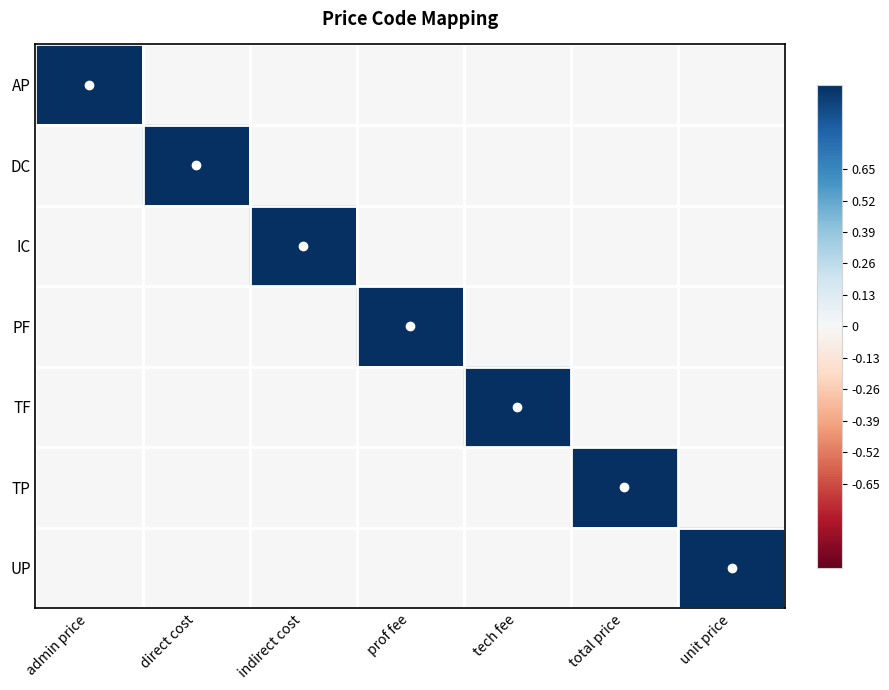

Reading right to left, what are all the values shown in this chart?

AP: unit price=0	total price=0	tech fee=0	prof fee=0	indirect cost=0	direct cost=0	admin price=1
DC: unit price=0	total price=0	tech fee=0	prof fee=0	indirect cost=0	direct cost=1	admin price=0
IC: unit price=0	total price=0	tech fee=0	prof fee=0	indirect cost=1	direct cost=0	admin price=0
PF: unit price=0	total price=0	tech fee=0	prof fee=1	indirect cost=0	direct cost=0	admin price=0
TF: unit price=0	total price=0	tech fee=1	prof fee=0	indirect cost=0	direct cost=0	admin price=0
TP: unit price=0	total price=1	tech fee=0	prof fee=0	indirect cost=0	direct cost=0	admin price=0
UP: unit price=1	total price=0	tech fee=0	prof fee=0	indirect cost=0	direct cost=0	admin price=0